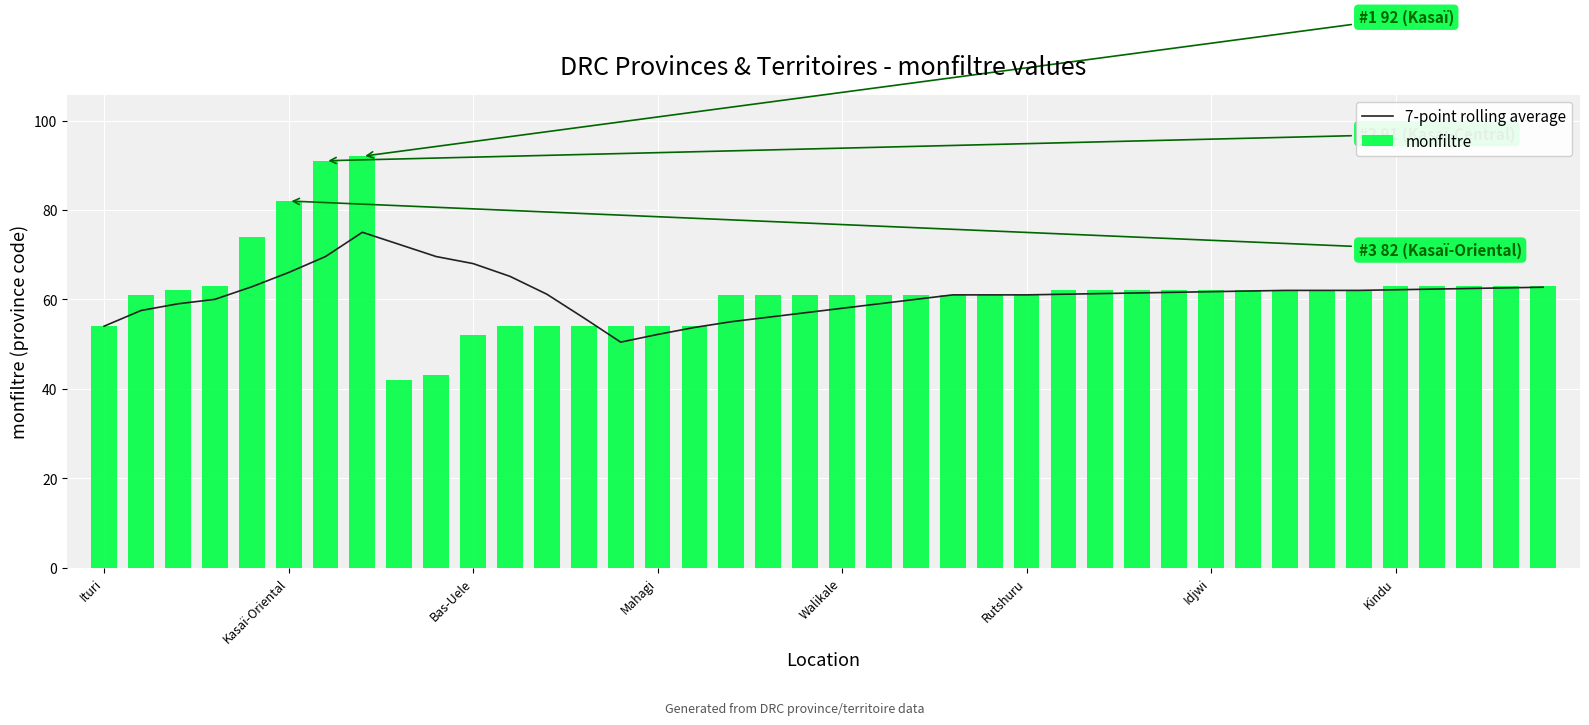

What is the highest value of the 7-point rolling average series?

75.0